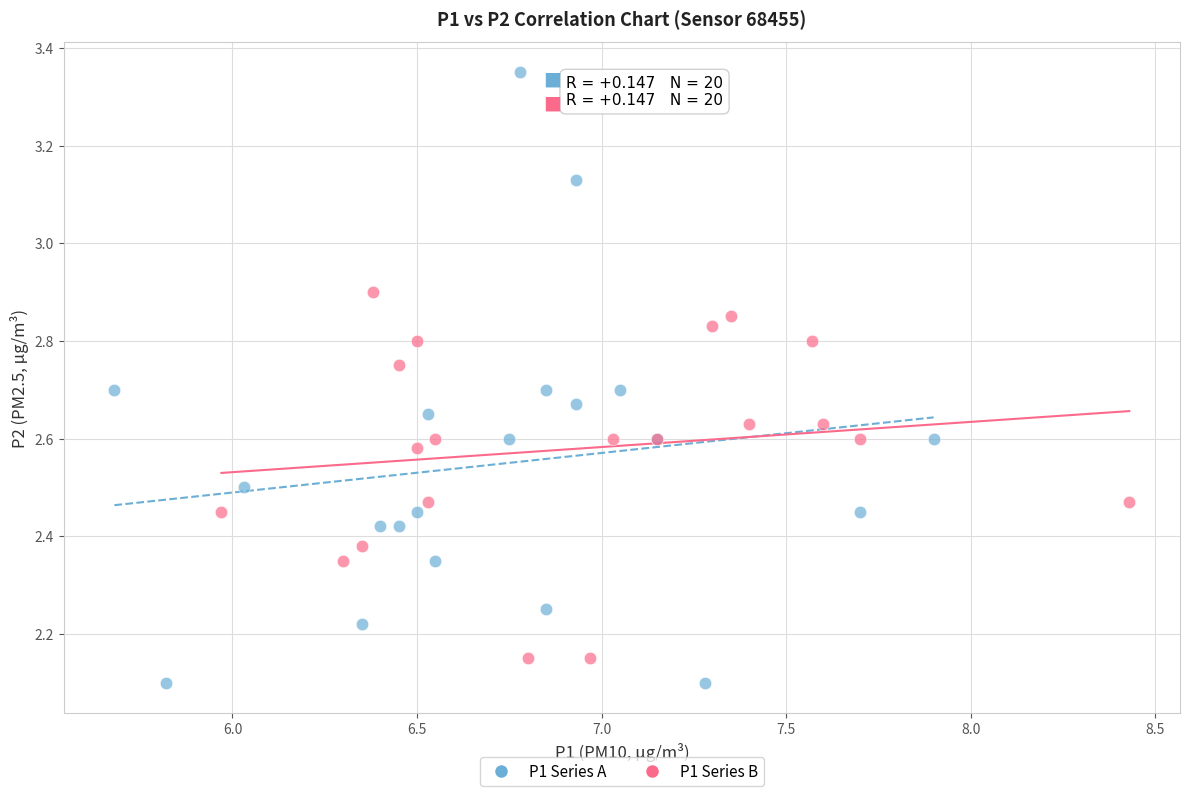

What are all the series names shown in the legend?

P1 Series A, P1 Series B